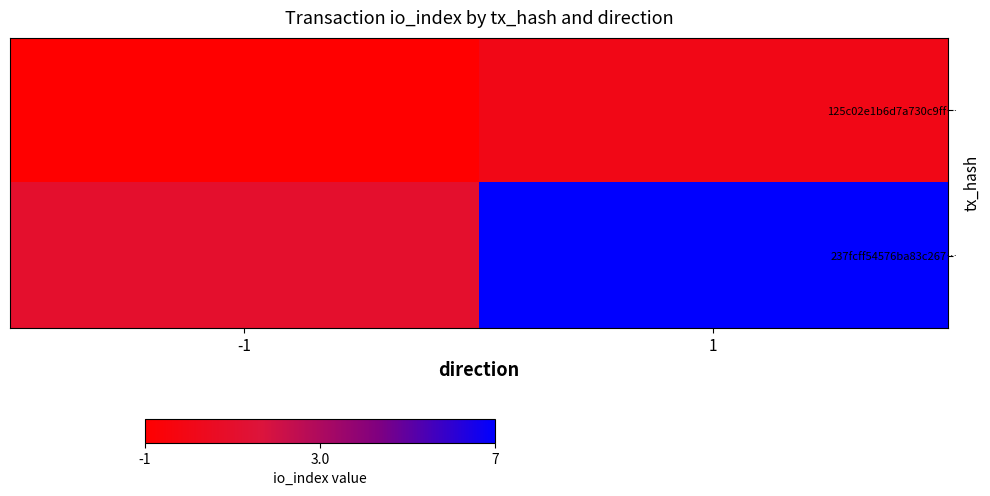

At 1, list the series in order from largest to smallest.

237fcff54576ba83c267…, 125c02e1b6d7a730c9ff…